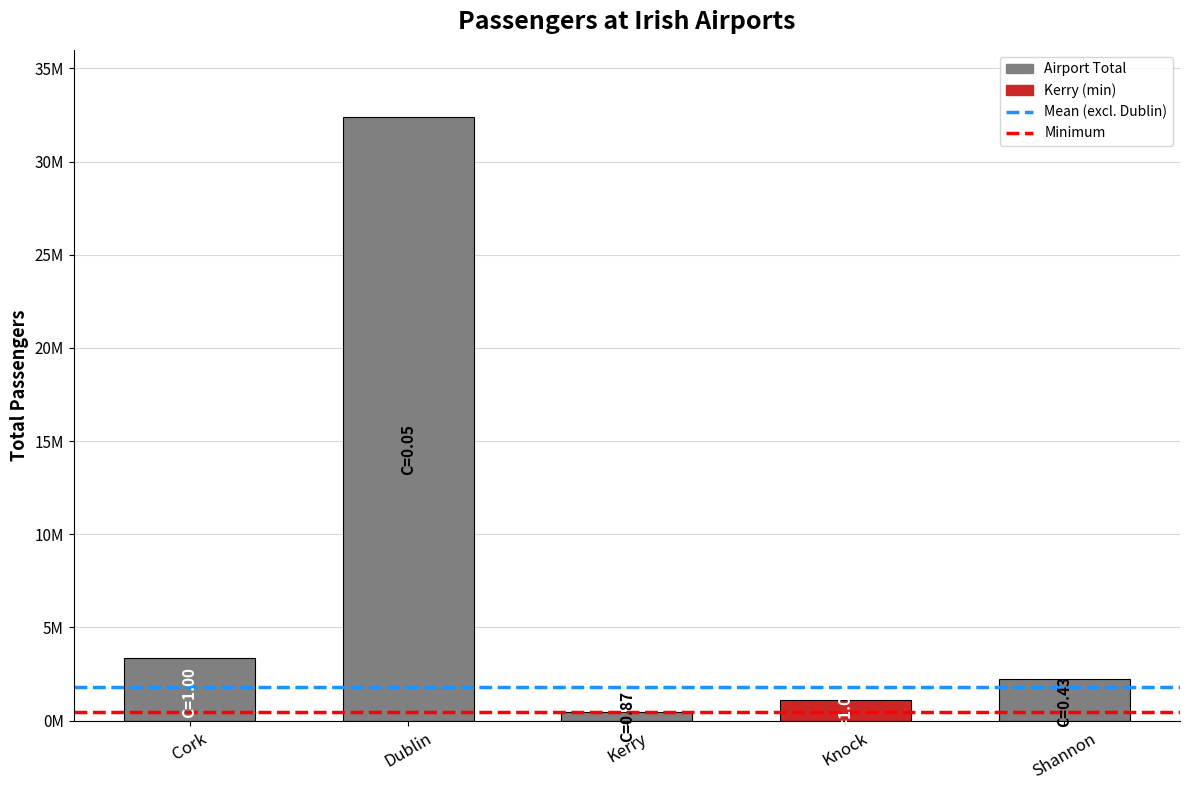

Is it true that the value at Dublin is 32384048?

True